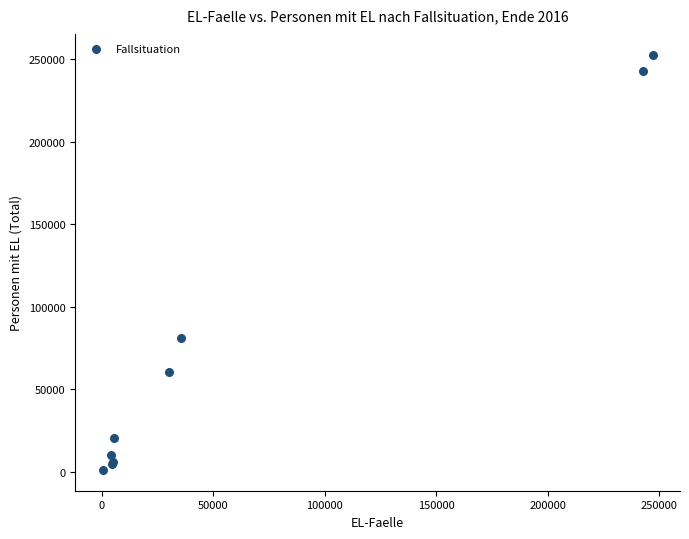

What Y value in the scatter plot is closest to 126858?

80970